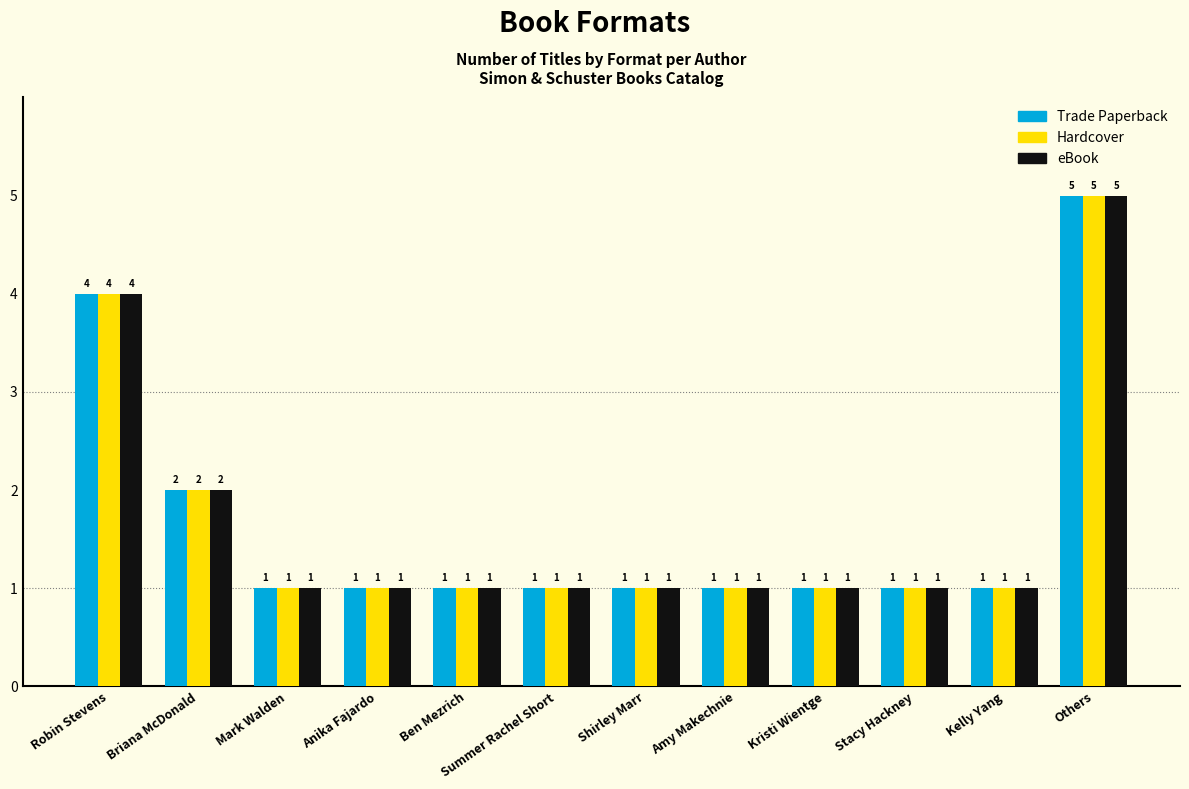

Reading right to left, list all the values displayed in this chart.

Trade Paperback: 5	1	1	1	1	1	1	1	1	1	2	4
Hardcover: 5	1	1	1	1	1	1	1	1	1	2	4
eBook: 5	1	1	1	1	1	1	1	1	1	2	4